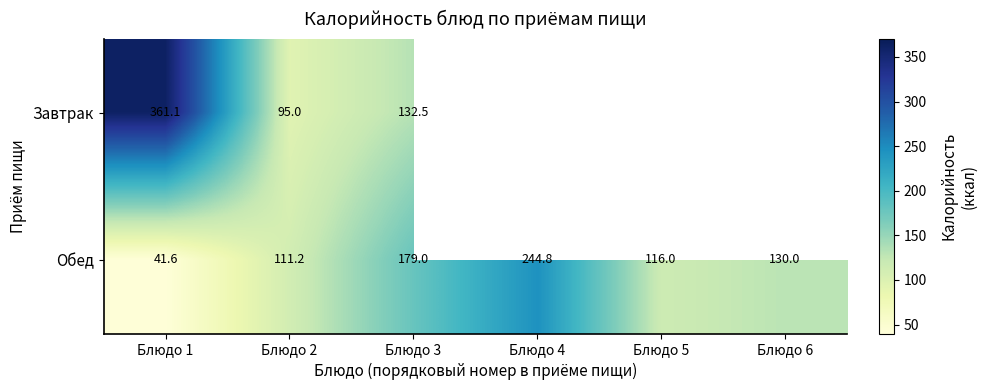

How many distinct data groups are displayed?

2